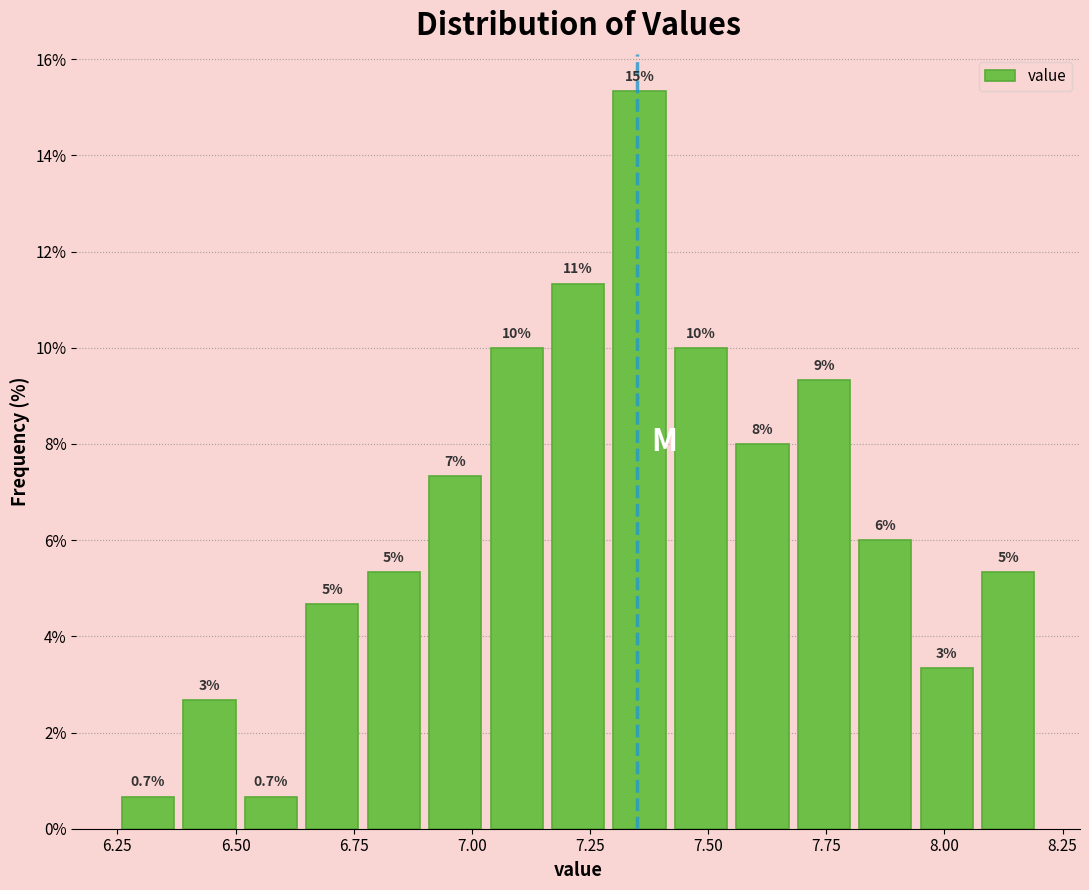

Read against the x-axis, roughly where is the centre of the tallest bar?

7.35